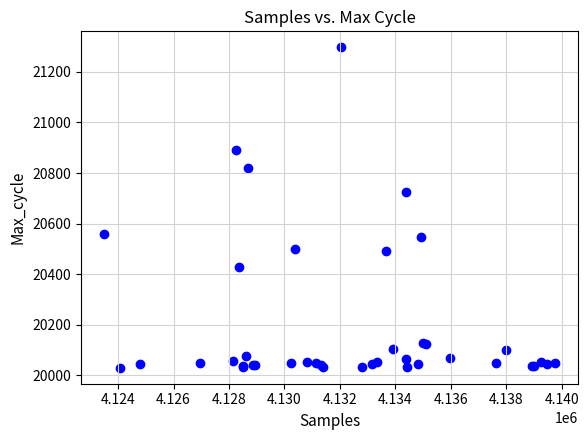

What Y value in the scatter plot is closest to 20663?

20723